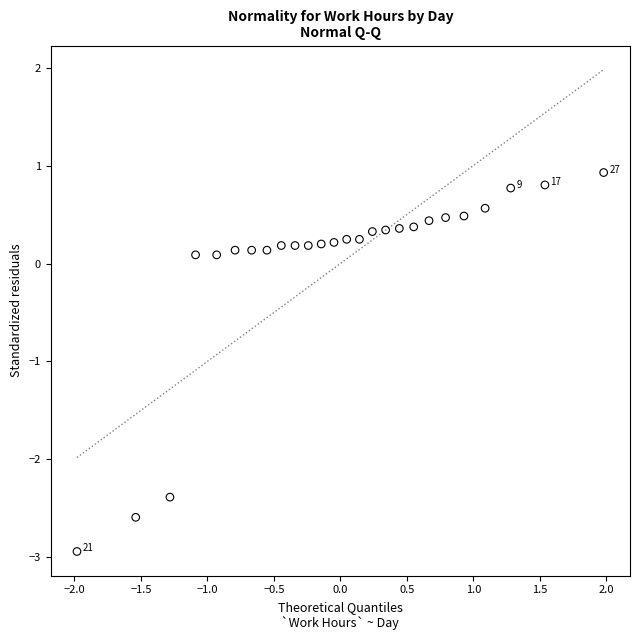

What is the range of X values (max minus min)?

4.0